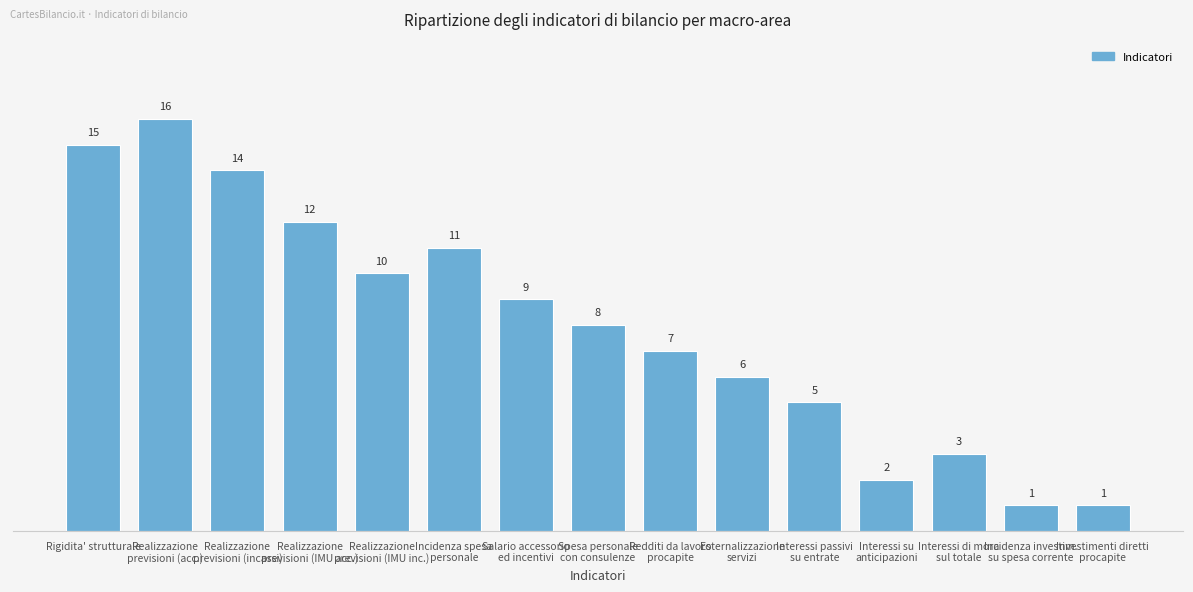

The value at Incidenza investim.
su spesa corrente is 1. True or false?

True